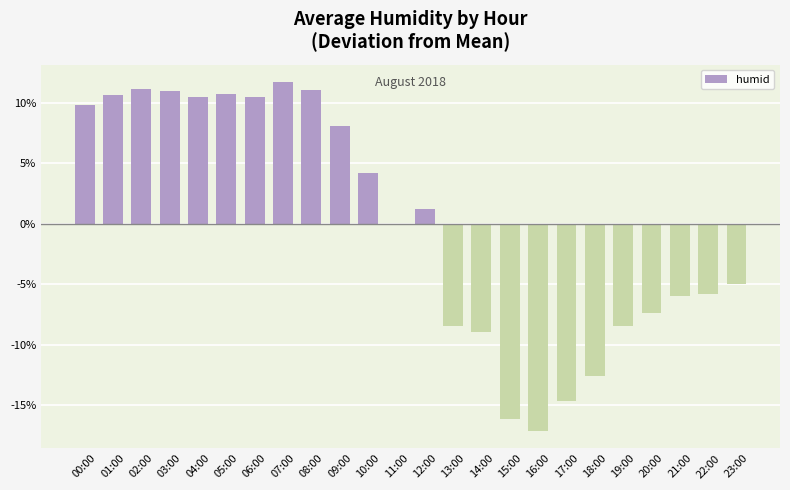

What is the greatest value displayed?

11.7